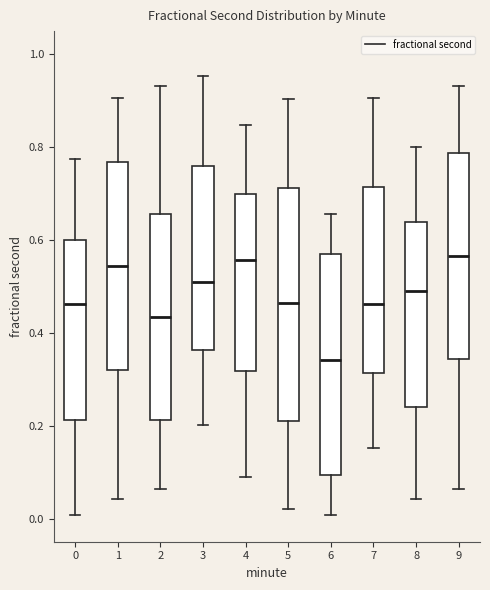

Reading left to right, transcribe this box plot: for each box, give where its median line is, the range the box spans, and where its two whiskers end, as read against the y-axis. The values are not printed on the chart, so give them approximately, as read against the axis.

0: median 0.46, box 0.22 to 0.60, whiskers 0.00 to 0.78
1: median 0.54, box 0.32 to 0.76, whiskers 0.04 to 0.90
2: median 0.44, box 0.22 to 0.66, whiskers 0.06 to 0.94
3: median 0.52, box 0.36 to 0.76, whiskers 0.20 to 0.96
4: median 0.56, box 0.32 to 0.70, whiskers 0.08 to 0.84
5: median 0.46, box 0.22 to 0.72, whiskers 0.02 to 0.90
6: median 0.34, box 0.10 to 0.56, whiskers 0.00 to 0.66
7: median 0.46, box 0.32 to 0.72, whiskers 0.16 to 0.90
8: median 0.48, box 0.24 to 0.64, whiskers 0.04 to 0.80
9: median 0.56, box 0.34 to 0.78, whiskers 0.06 to 0.94